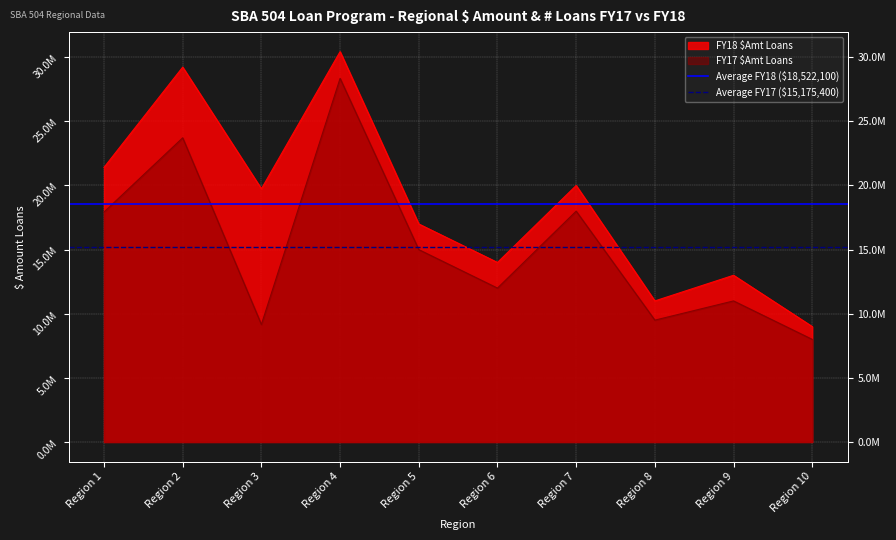

Is it true that Average FY17 ($15,175,400) equals 15175400 at Region 1?

True